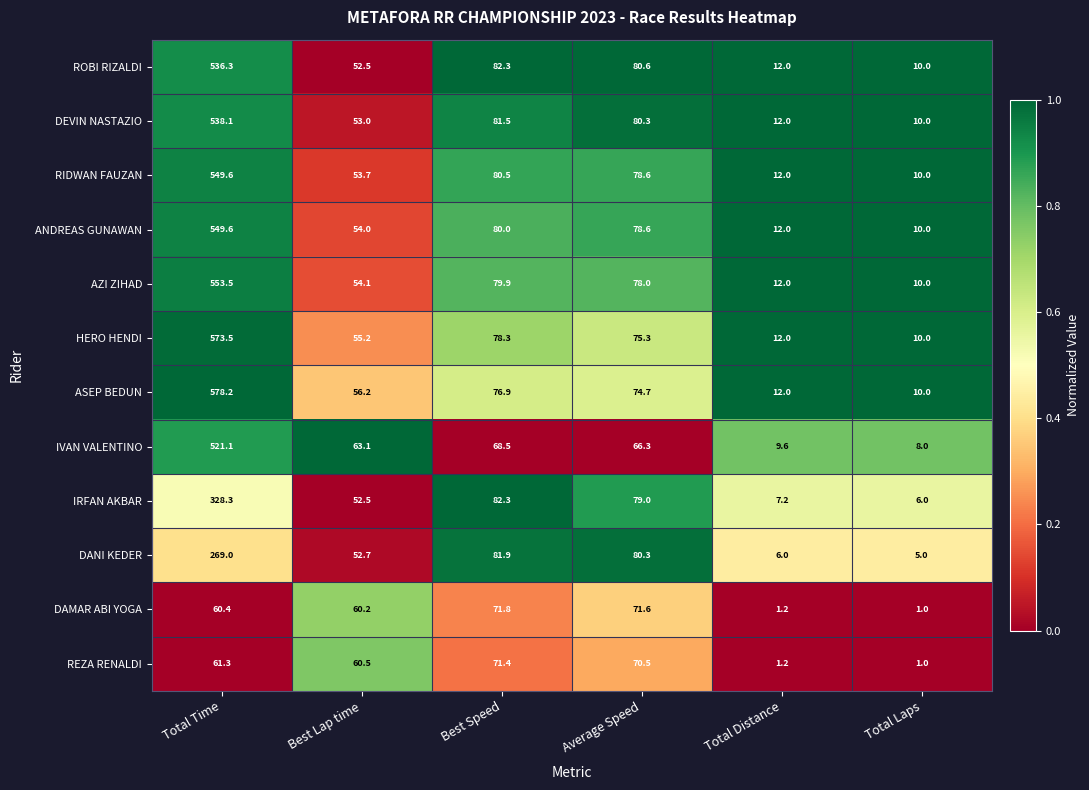

Which series has the largest total across all categories?

ASEP BEDUN